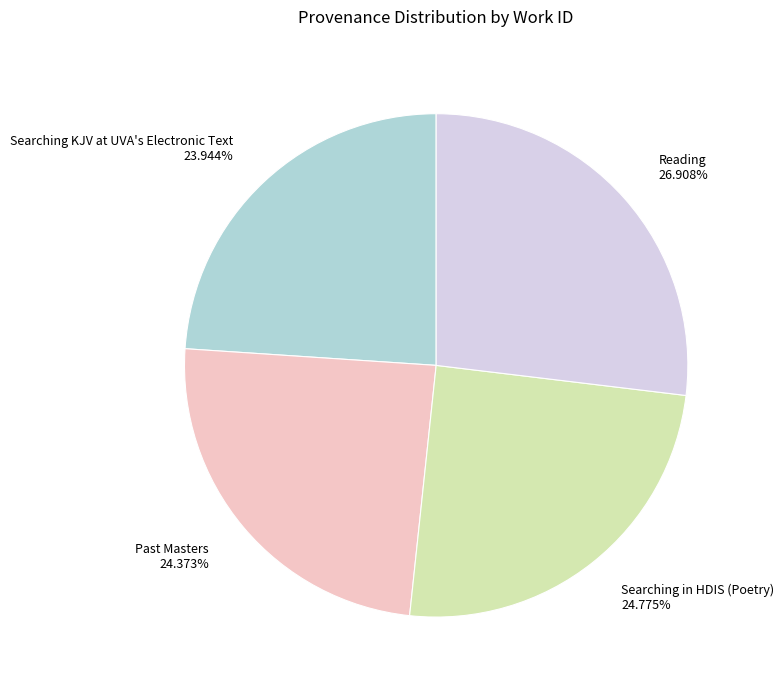

Which category has the biggest portion of the pie?

Reading